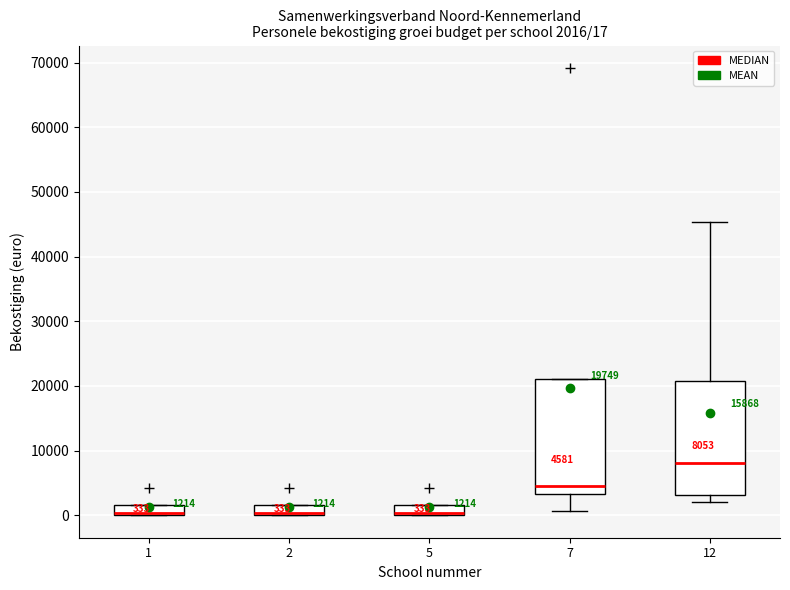

Which box's median line is the highest?

12